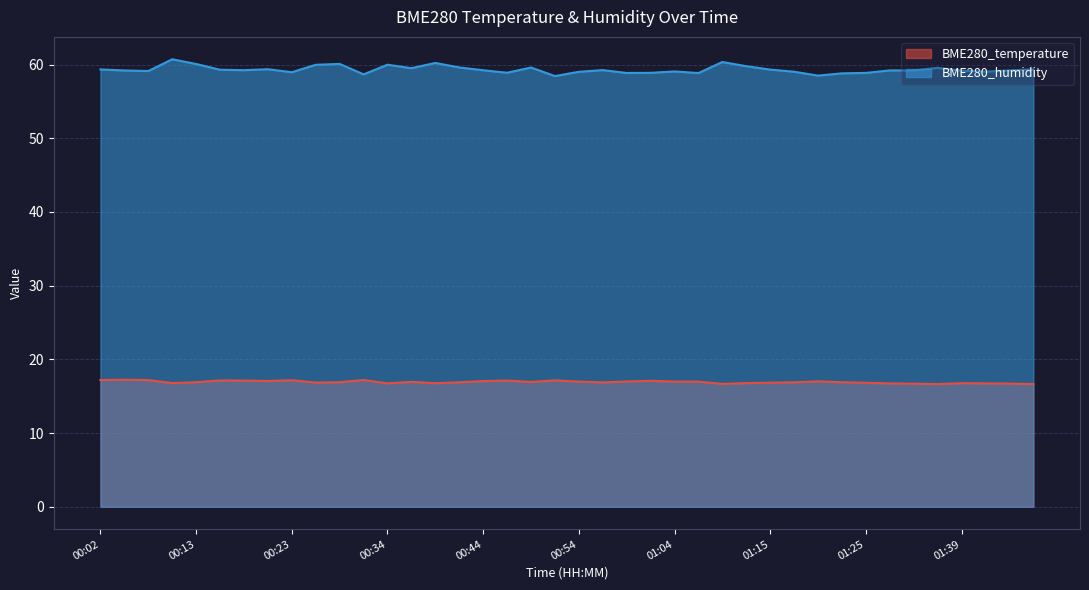

What is the approximate value of BME280_humidity at 00:07?

59.1